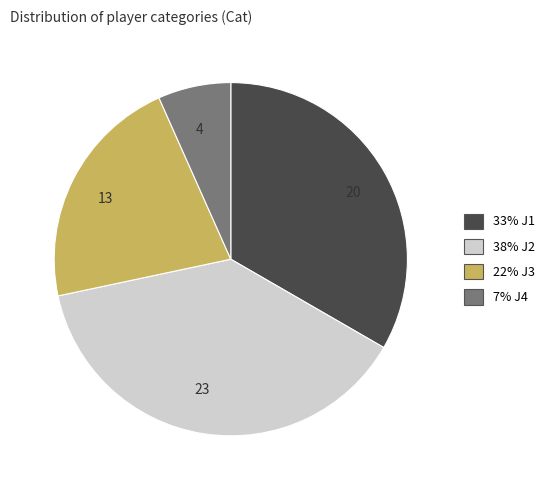

How many segments does this pie chart have?

4